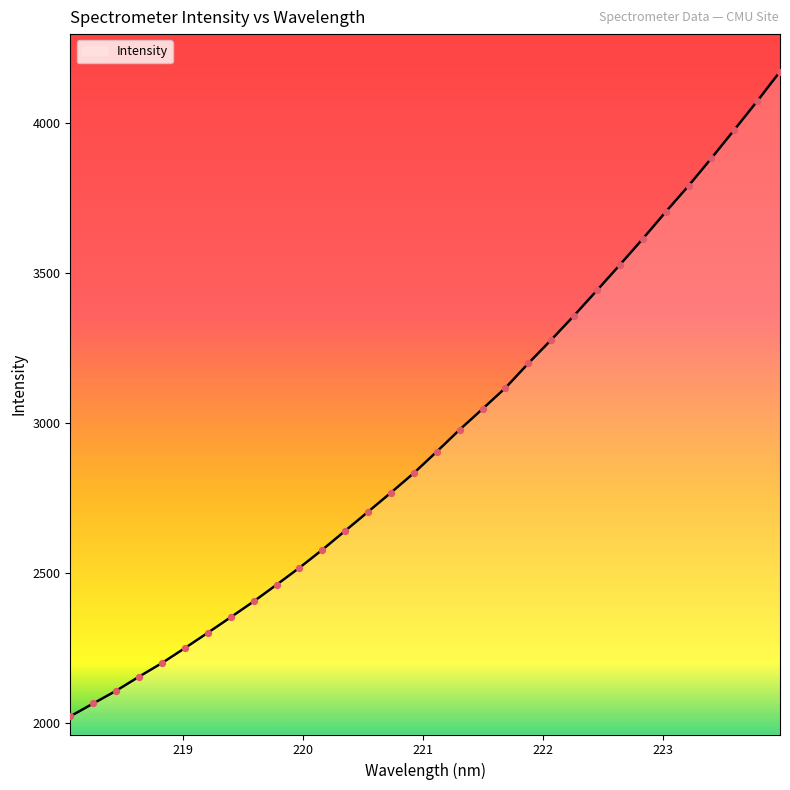

What is the minimum value shown in the chart?

2023.0